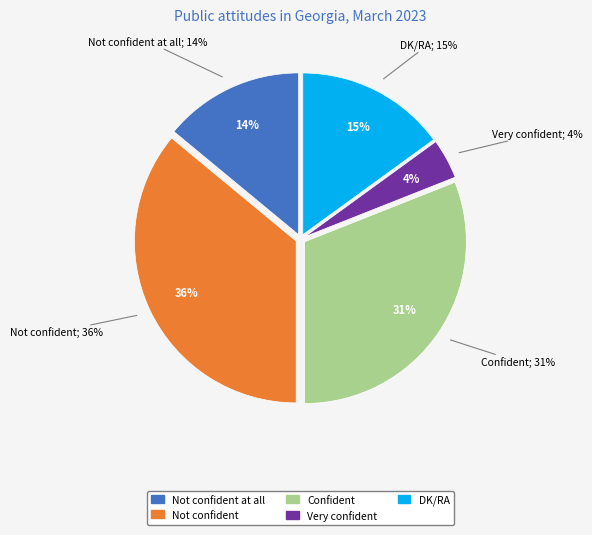

How many segments does this pie chart have?

5